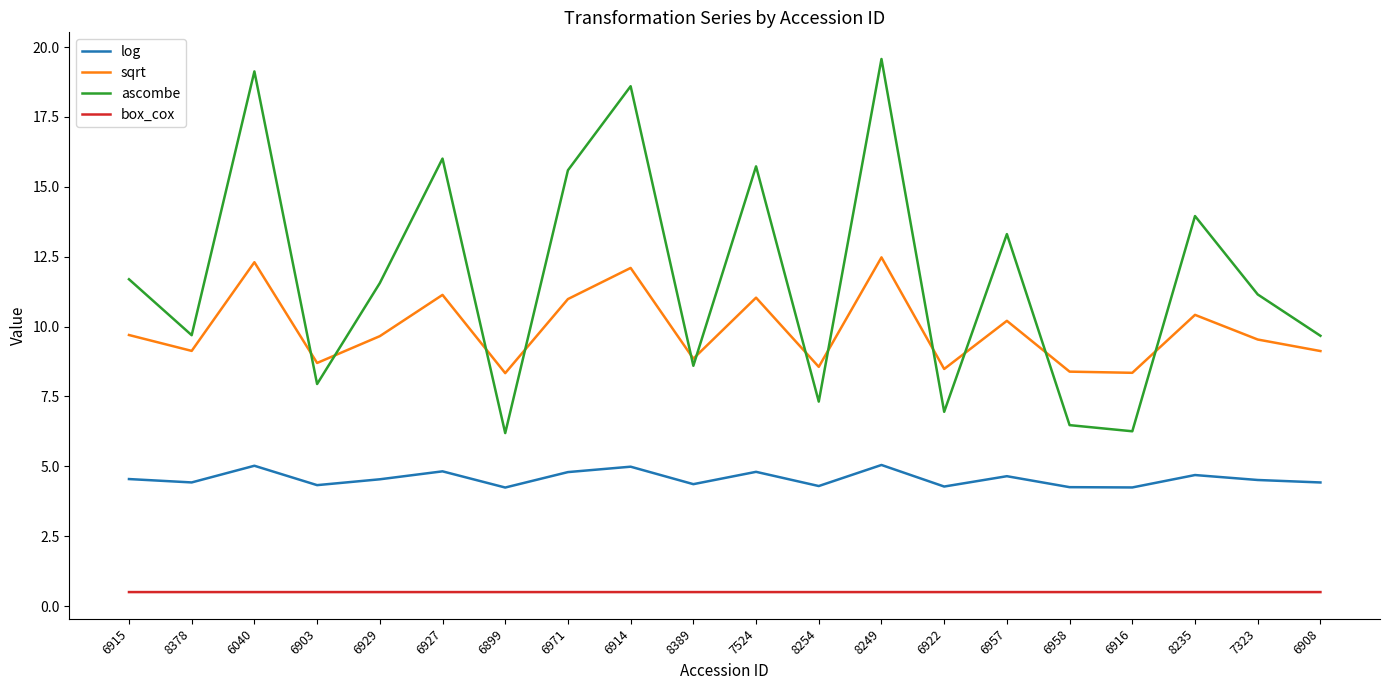

What is the difference between the maximum and minimum values in the ascombe series?

13.4